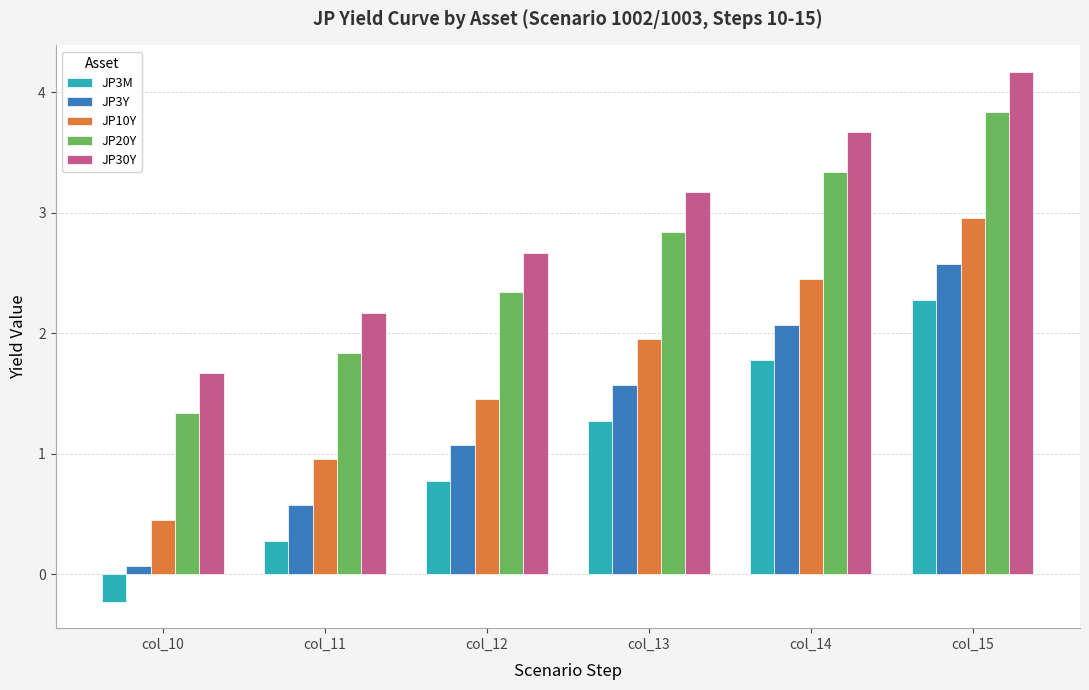

What value does the JP30Y series have at col_14?

3.7